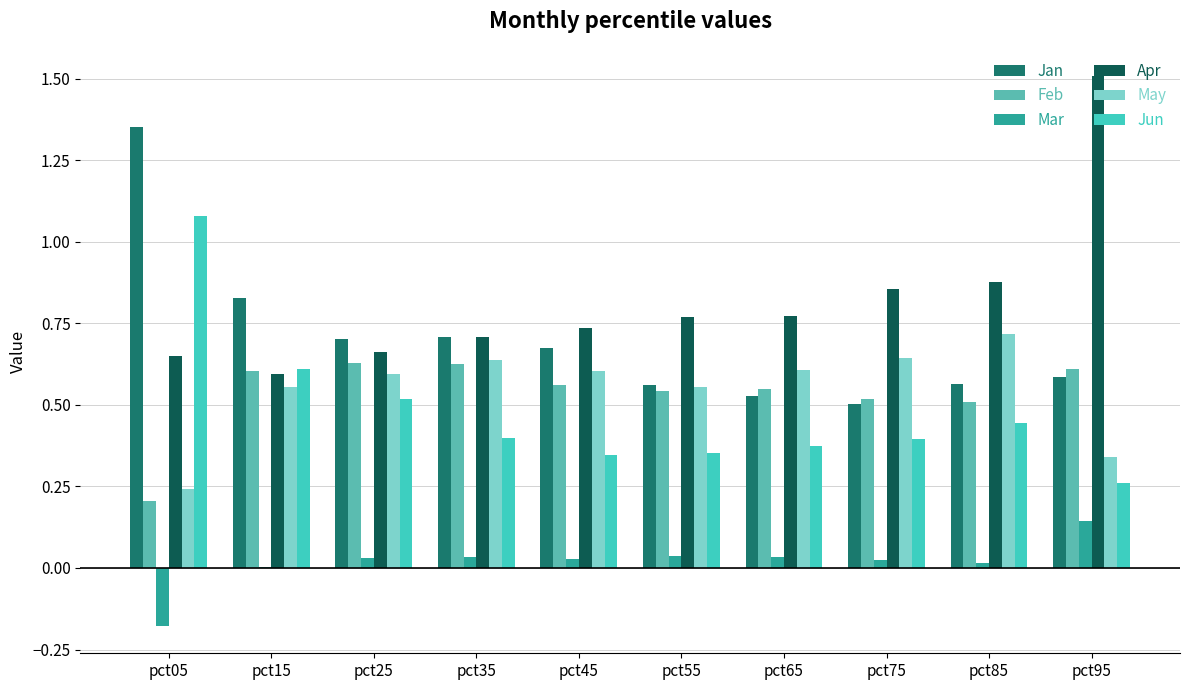

Between pct85 and pct45, which is larger?

pct45